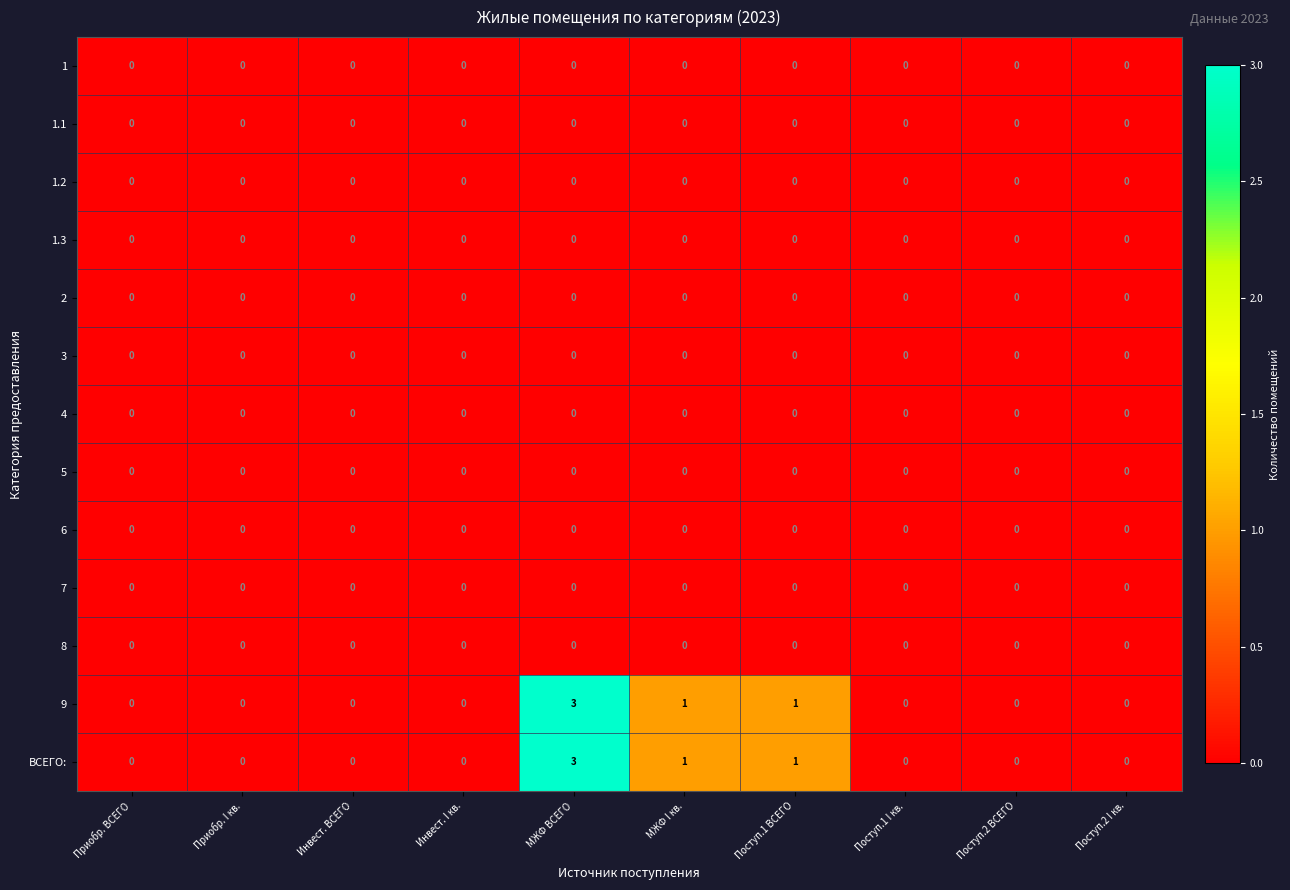

Rank the series at Поступ.1 ВСЕГО from highest to lowest value.

9, ВСЕГО:, 1, 1.1, 1.2, 1.3, 2, 3, 4, 5, 6, 7, 8